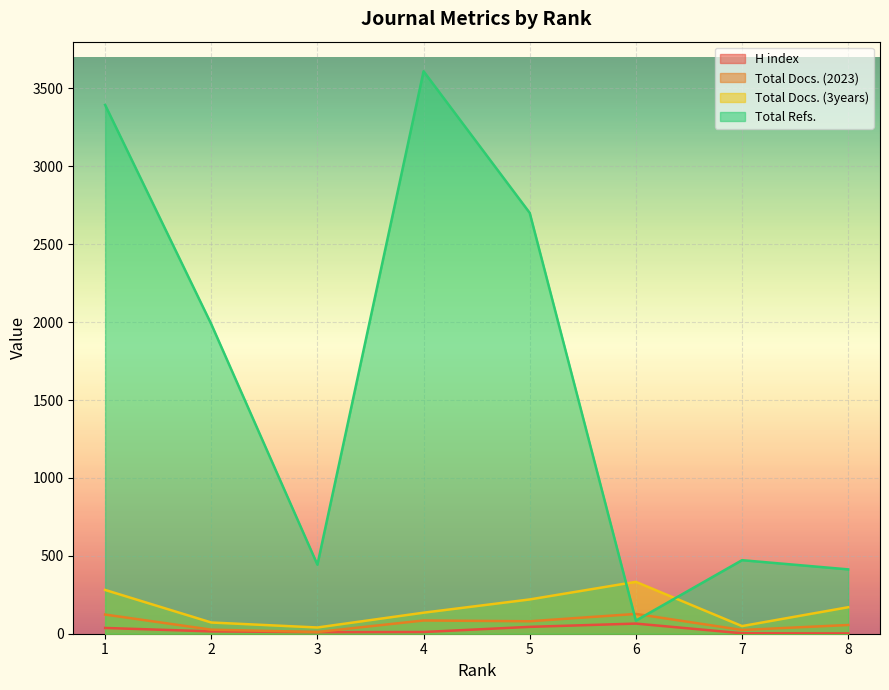

Reading left to right, transcribe all the data shown in this chart.

H index: 37	15	10	11	44	65	3	2
Total Docs. (2023): 123	26	11	85	80	127	24	56
Total Docs. (3years): 281	72	40	135	220	333	49	170
Total Refs.: 3394	1987	443	3610	2701	84	472	413